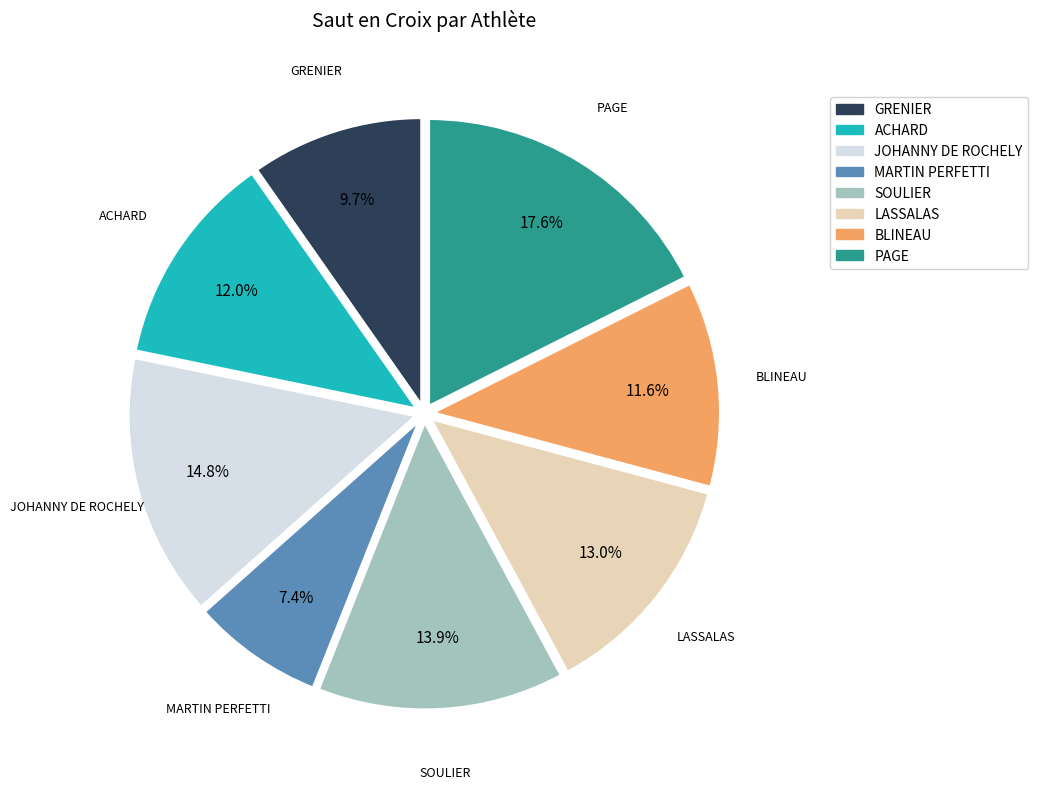

Combined, what portion of the pie is ACHARD and MARTIN PERFETTI?

19.4%